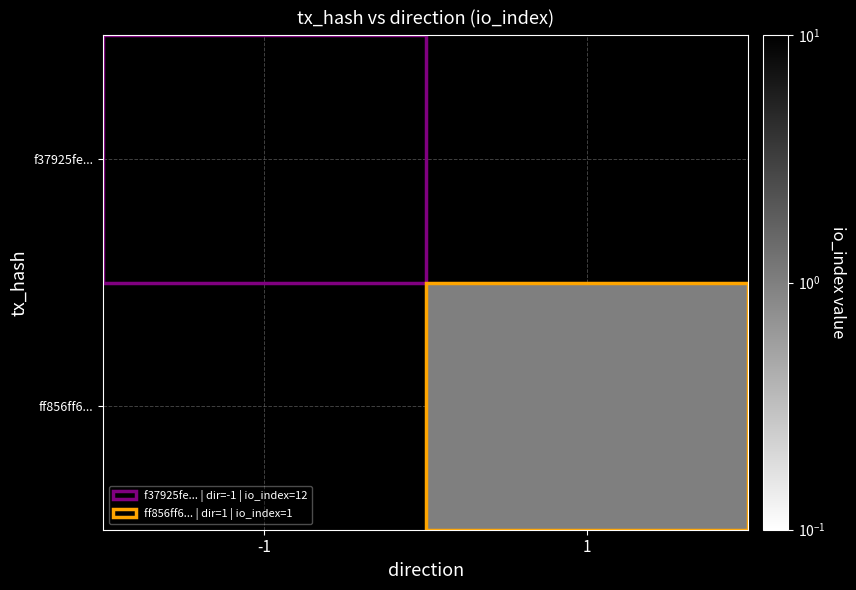

What is the maximum value shown in the chart?

12.0